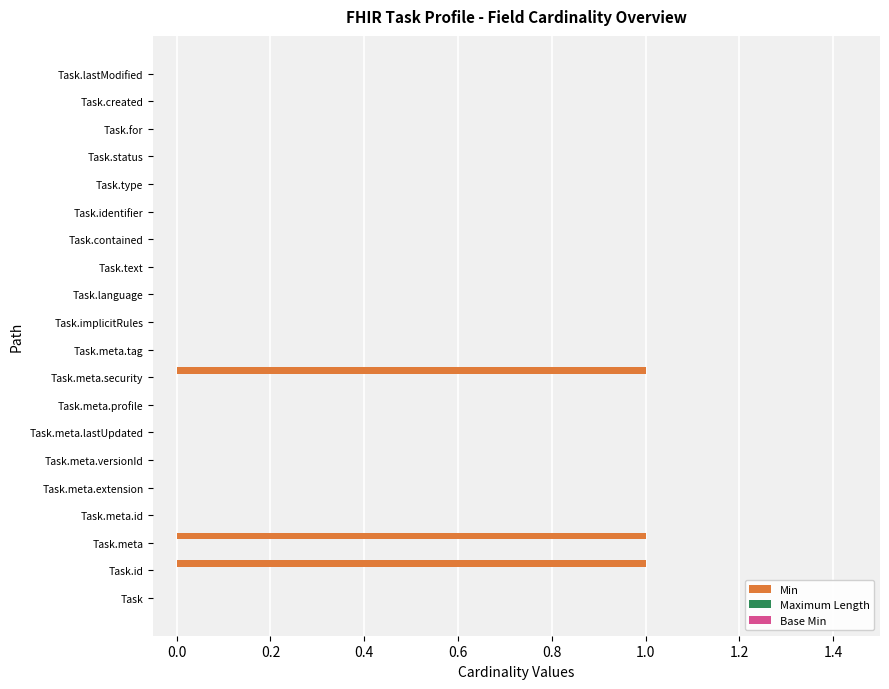

The value at Task.for is 0. True or false?

True